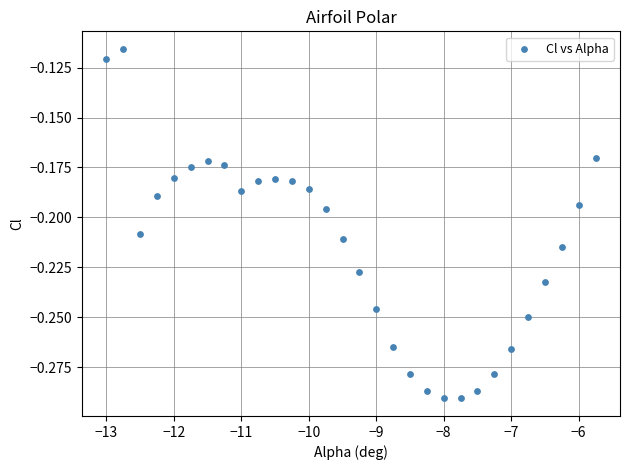

What is the range of X values (max minus min)?

7.2